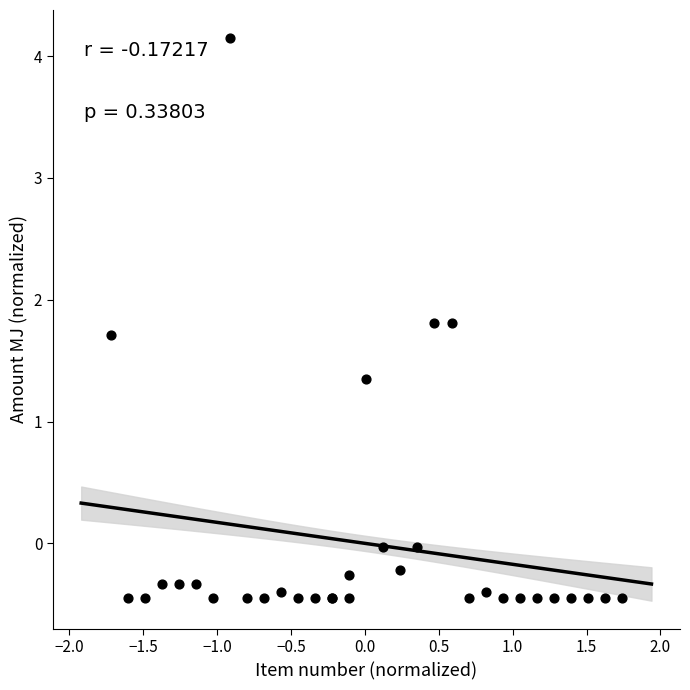

What Y value in the scatter plot is closest to 1?

1.3